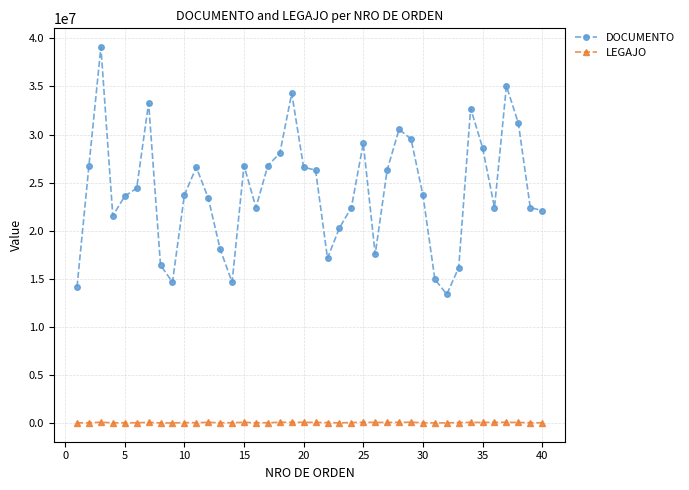

How many values in the DOCUMENTO series are below 23715675?

20